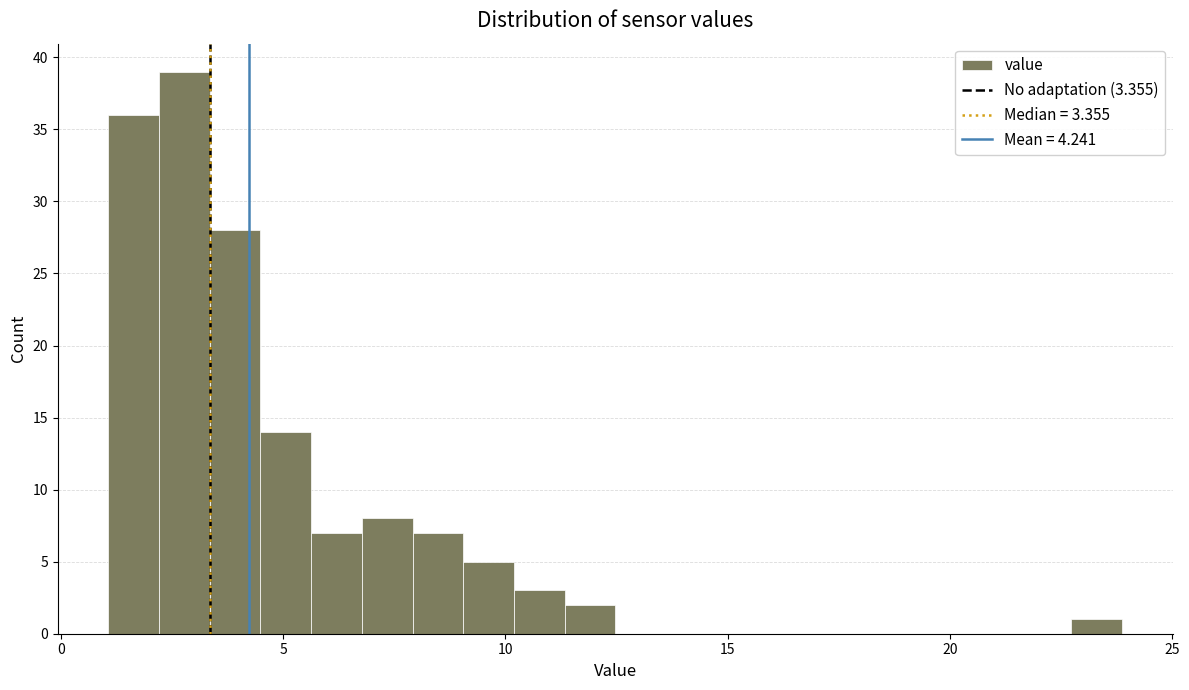

Read against the x-axis, roughly where is the centre of the tallest bar?

3.0